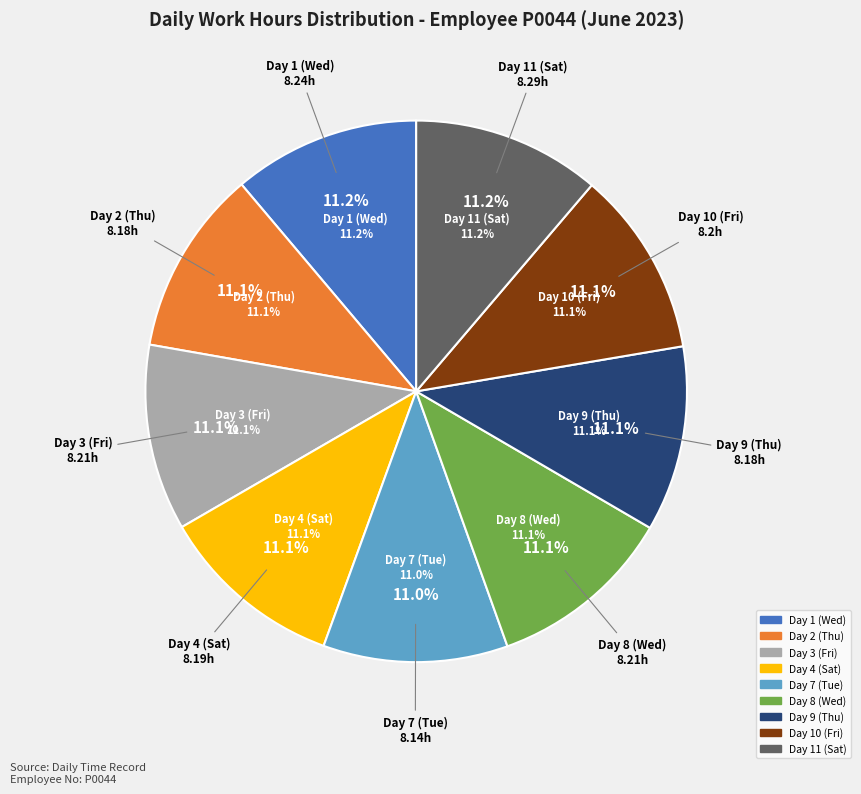

To the nearest percent, what is the average slice percentage?

11%